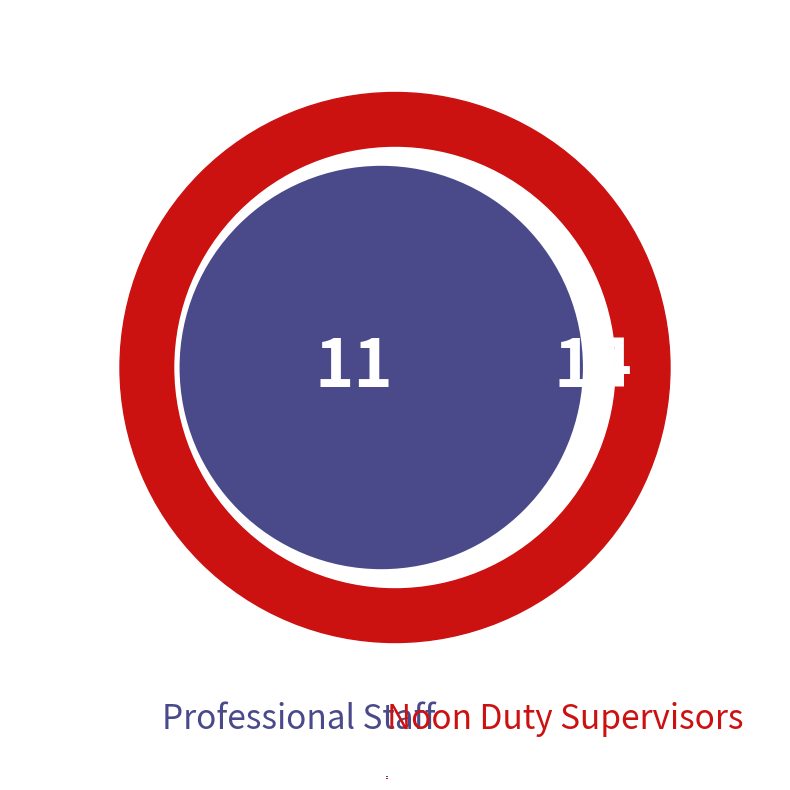

Is it true that Instructional Assist is 1% of the pie?

False